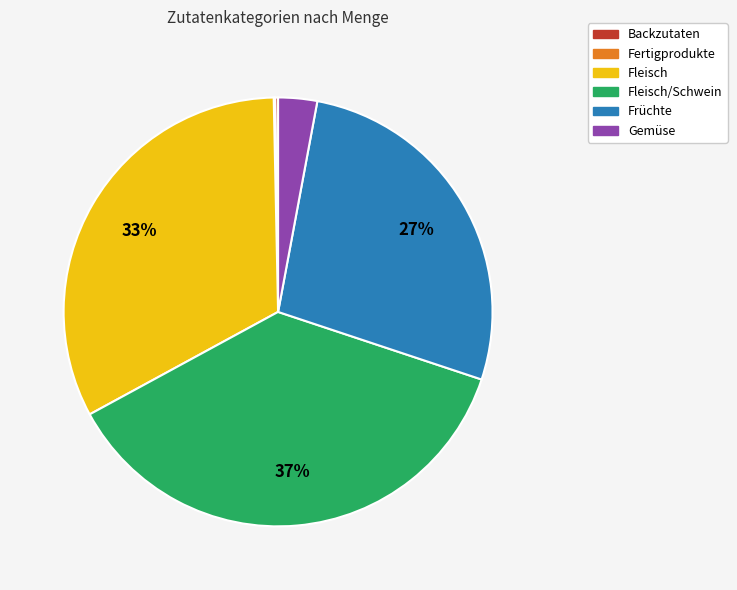

Between Früchte and Fleisch, which is larger?

Fleisch